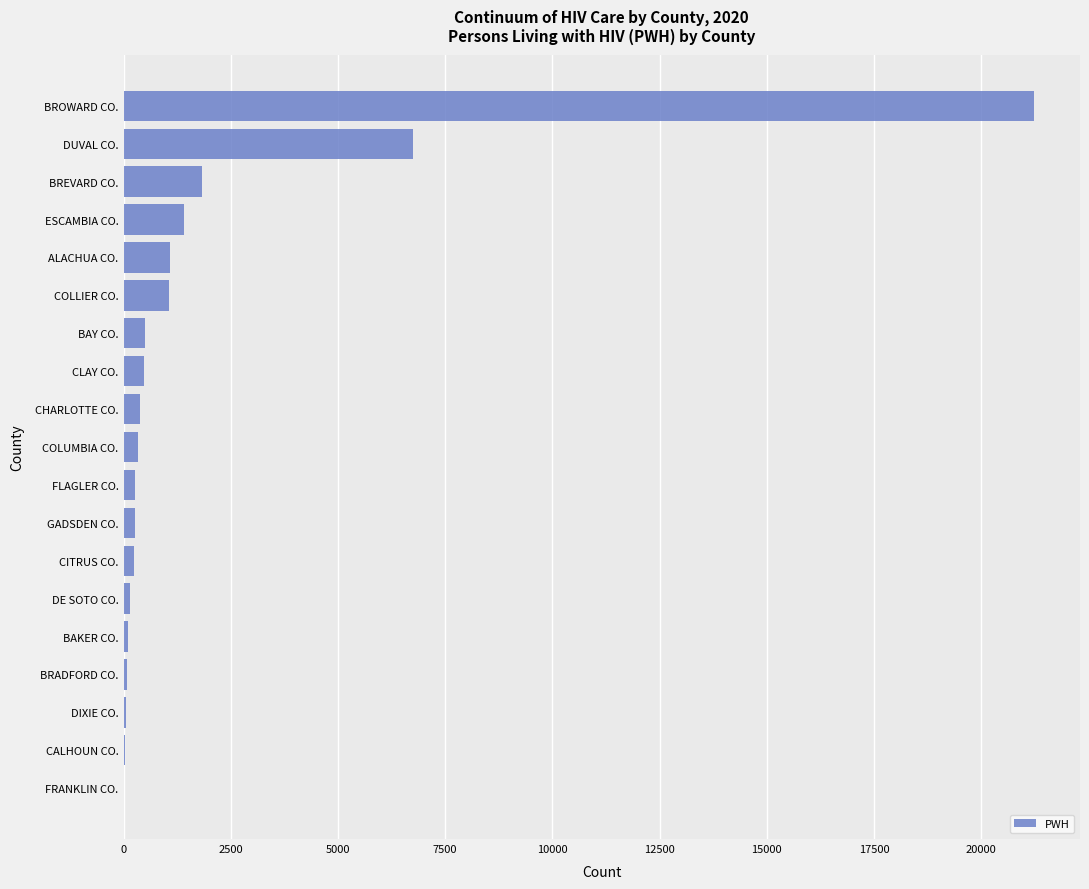

What is the sum of all values?

36255